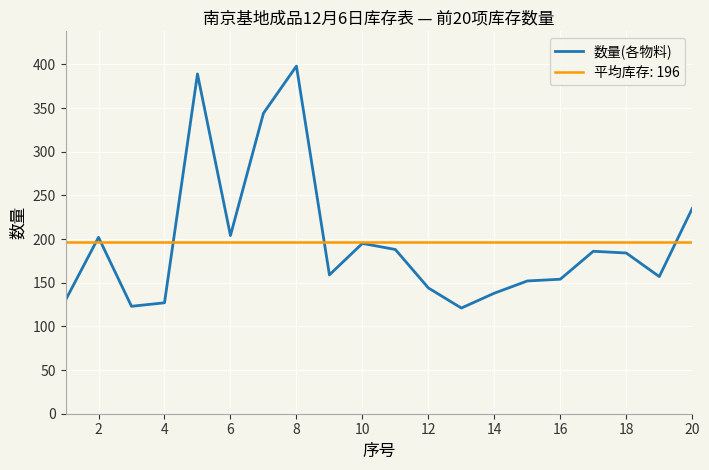

What is the value of the 12th point from the left?

144